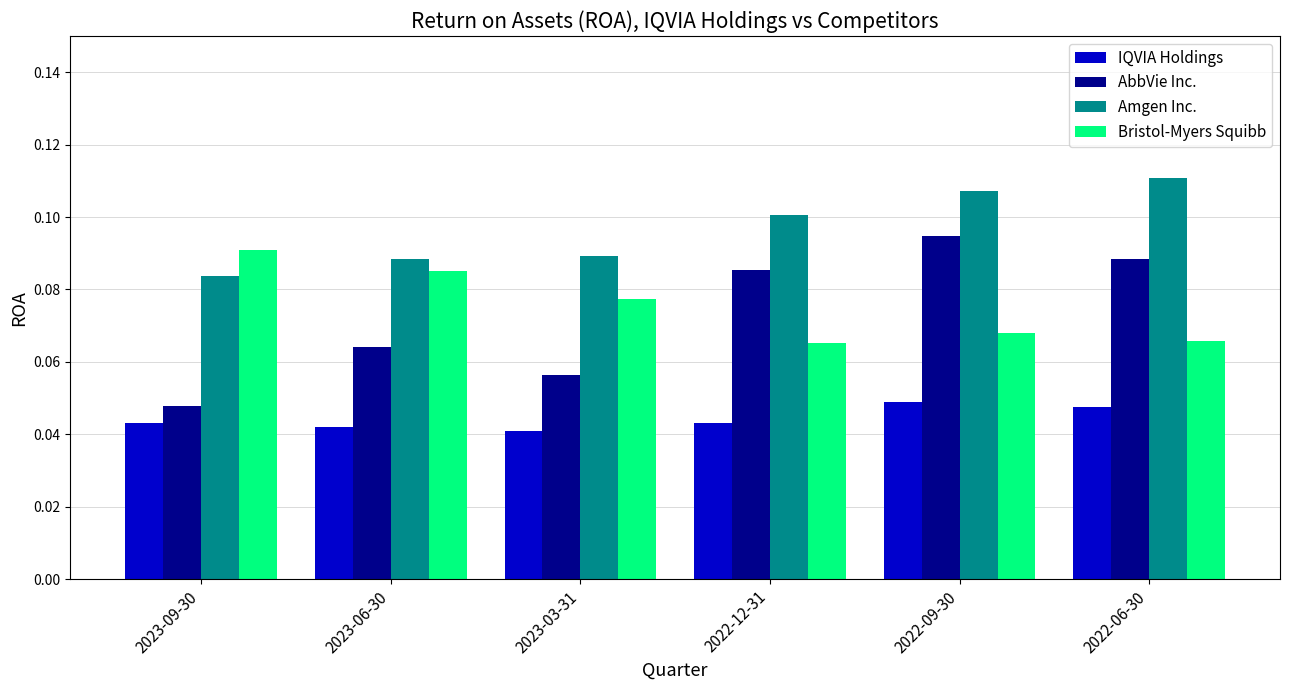

Rank the categories by AbbVie Inc. value from highest to lowest.

2022-09-30, 2022-06-30, 2022-12-31, 2023-06-30, 2023-03-31, 2023-09-30